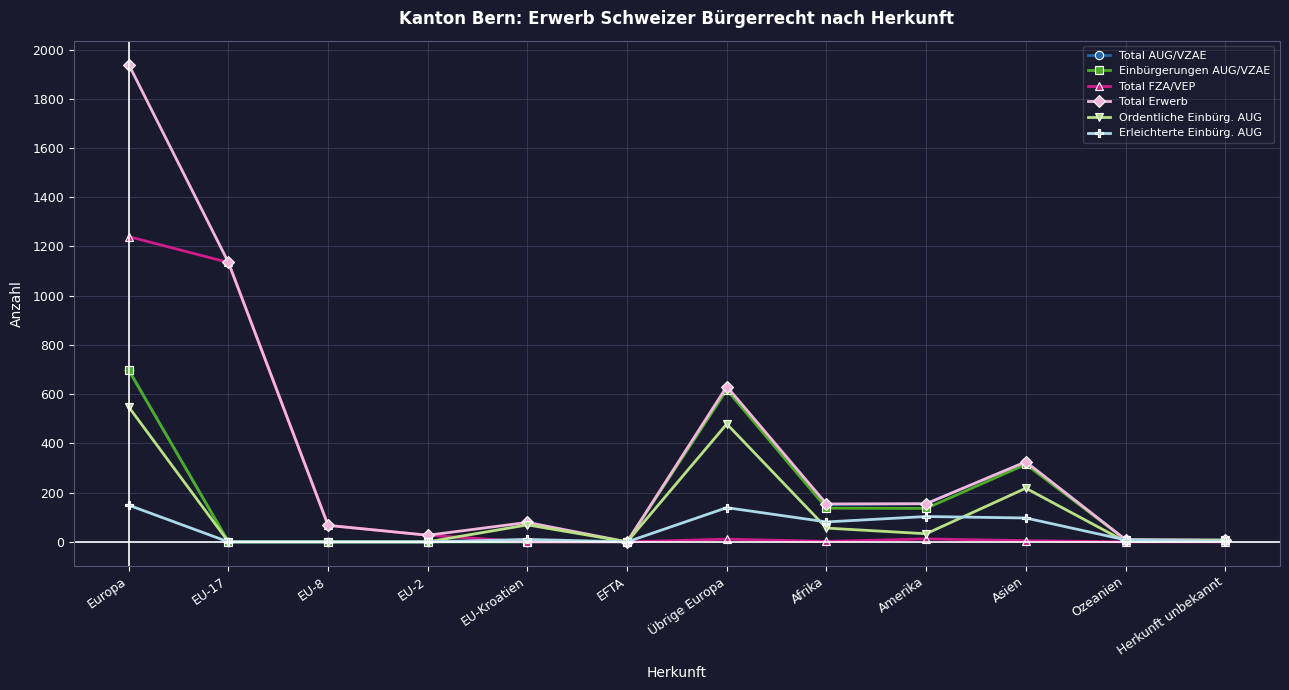

Which series has the largest range (max minus min)?

Total Erwerb